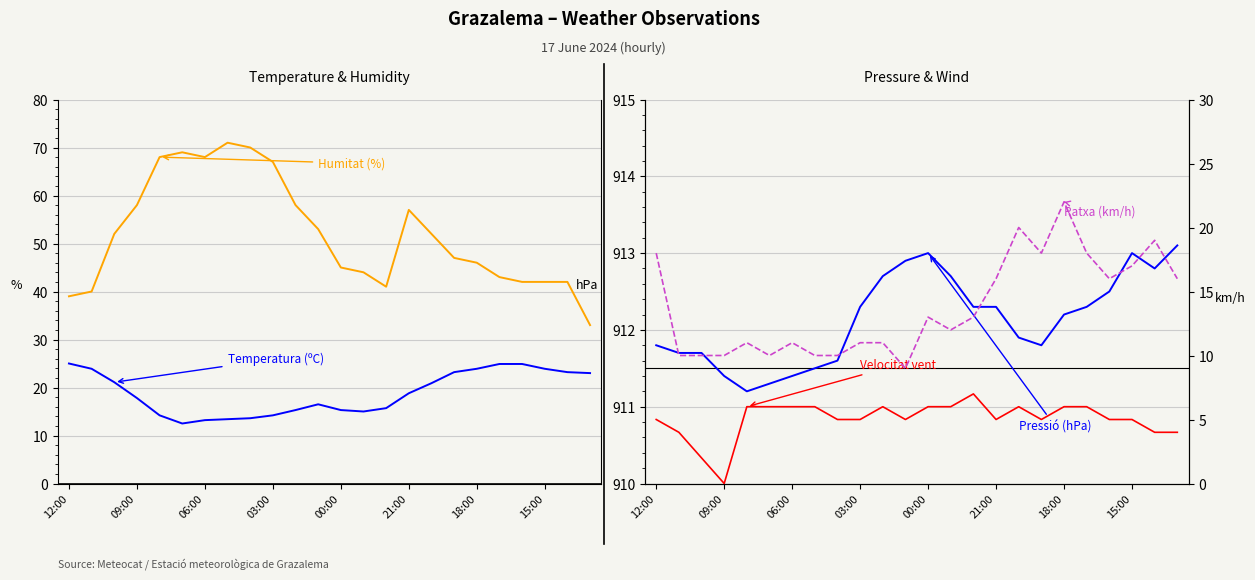

True or false: Humitat (%) and Temperatura (ºC) cross at least once.

False